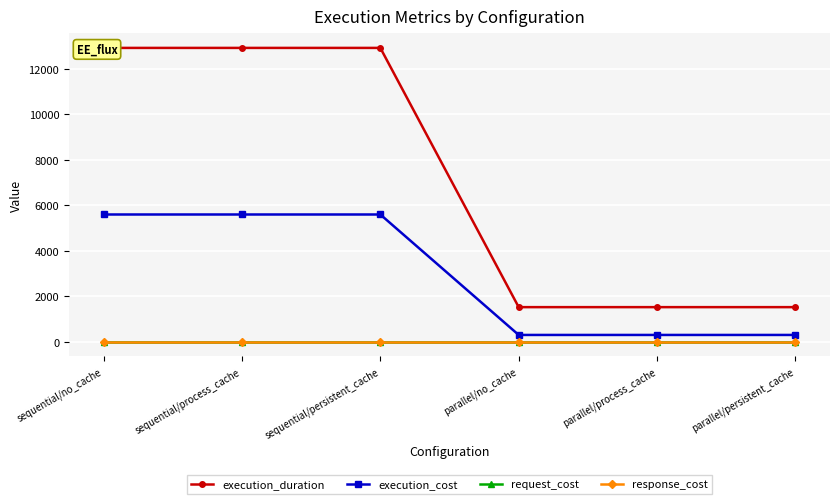

How many lines are shown in the chart?

4